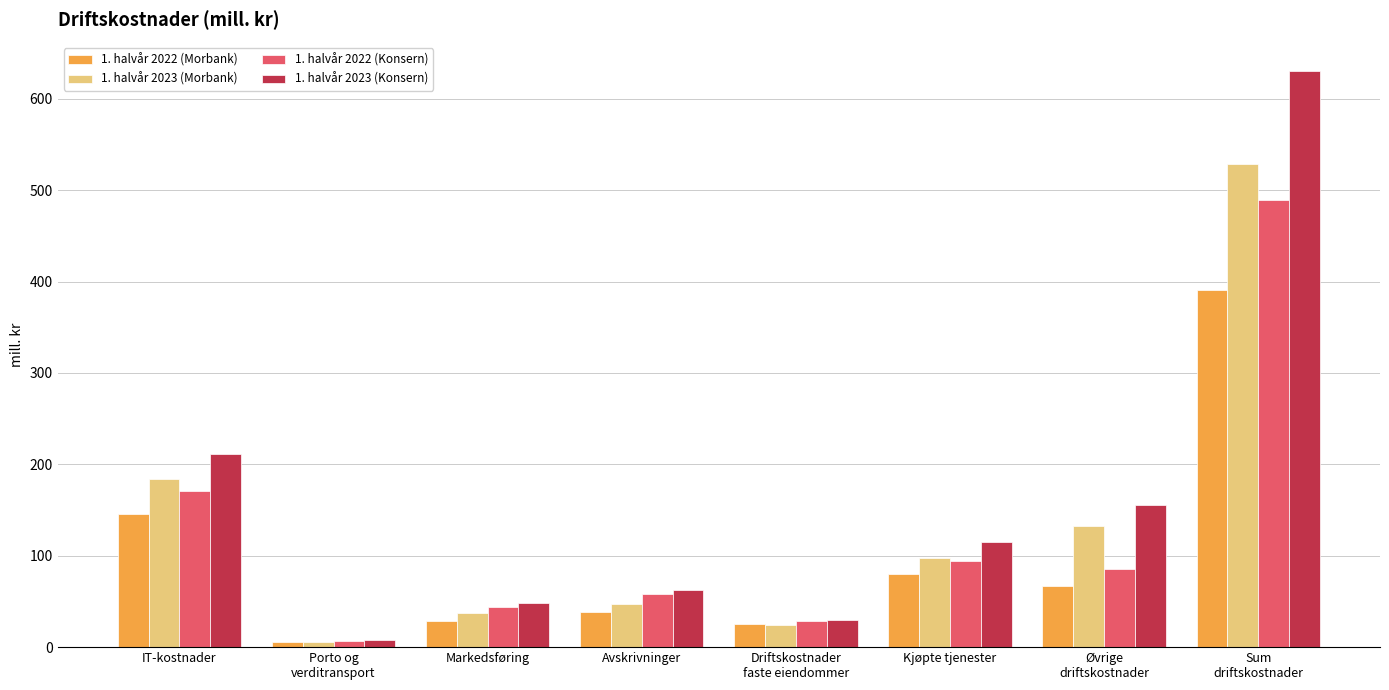

Reading right to left, list all the values displayed in this chart.

1. halvår 2022 (Morbank): Sum
driftskostnader=391	Øvrige
driftskostnader=67	Kjøpte tjenester=80	Driftskostnader
faste eiendommer=25	Avskrivninger=38	Markedsføring=29	Porto og
verditransport=6	IT-kostnader=146
1. halvår 2023 (Morbank): Sum
driftskostnader=529	Øvrige
driftskostnader=133	Kjøpte tjenester=98	Driftskostnader
faste eiendommer=24	Avskrivninger=47	Markedsføring=37	Porto og
verditransport=6	IT-kostnader=184
1. halvår 2022 (Konsern): Sum
driftskostnader=489	Øvrige
driftskostnader=86	Kjøpte tjenester=94	Driftskostnader
faste eiendommer=29	Avskrivninger=58	Markedsføring=44	Porto og
verditransport=7	IT-kostnader=171
1. halvår 2023 (Konsern): Sum
driftskostnader=630	Øvrige
driftskostnader=155	Kjøpte tjenester=115	Driftskostnader
faste eiendommer=30	Avskrivninger=63	Markedsføring=48	Porto og
verditransport=8	IT-kostnader=211